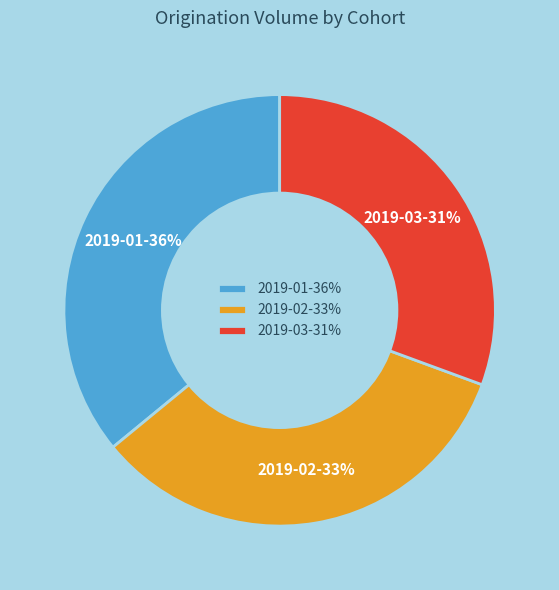

True or false: 2019-02 accounts for 39% of the total.

False